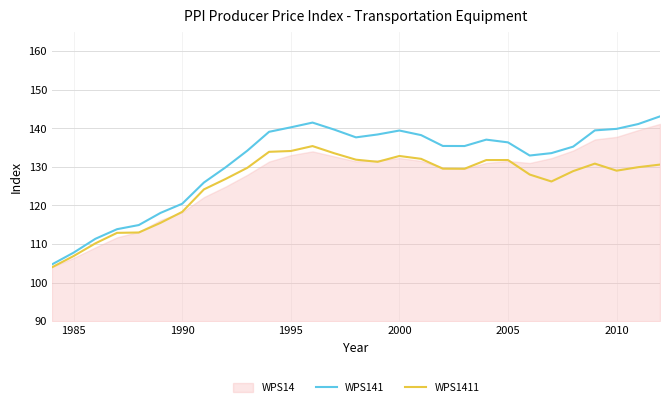

True or false: WPS141 and WPS1411 intersect in this chart.

False